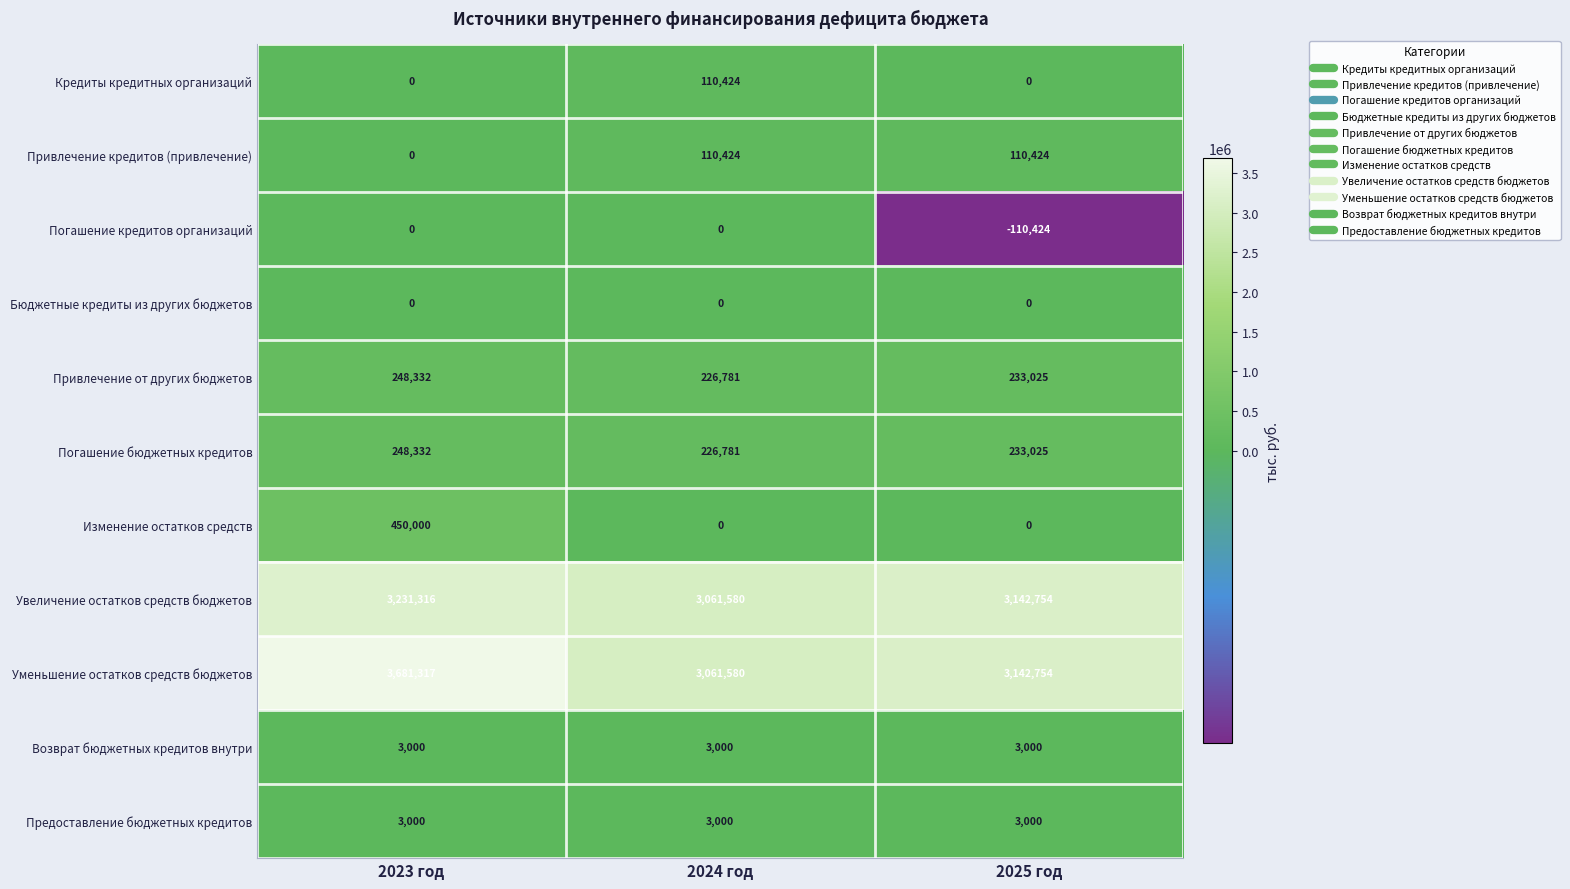

What is the spread (max minus min) of values at 2025 год?

3253178